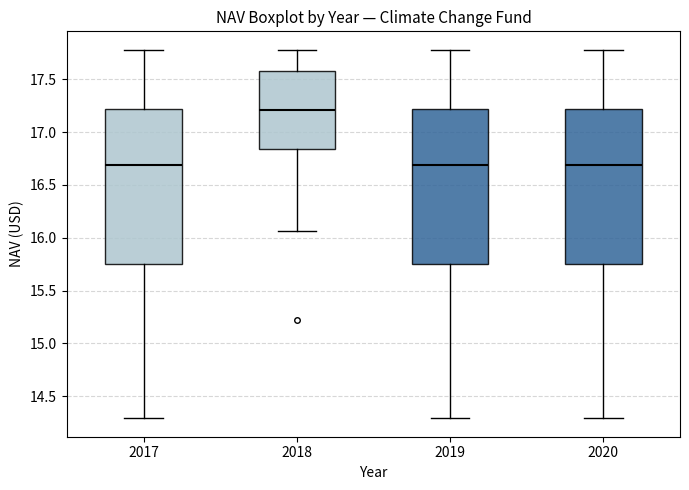

Reading left to right, read every box against the y-axis: the position of its median line, the range the box covers, and the ends of its whiskers. The values are not printed on the chart, so give them approximately, as read against the axis.

2017: median 16.70, box 15.75 to 17.20, whiskers 14.30 to 17.80
2018: median 17.20, box 16.85 to 17.60, whiskers 16.05 to 17.80
2019: median 16.70, box 15.75 to 17.20, whiskers 14.30 to 17.80
2020: median 16.70, box 15.75 to 17.20, whiskers 14.30 to 17.80